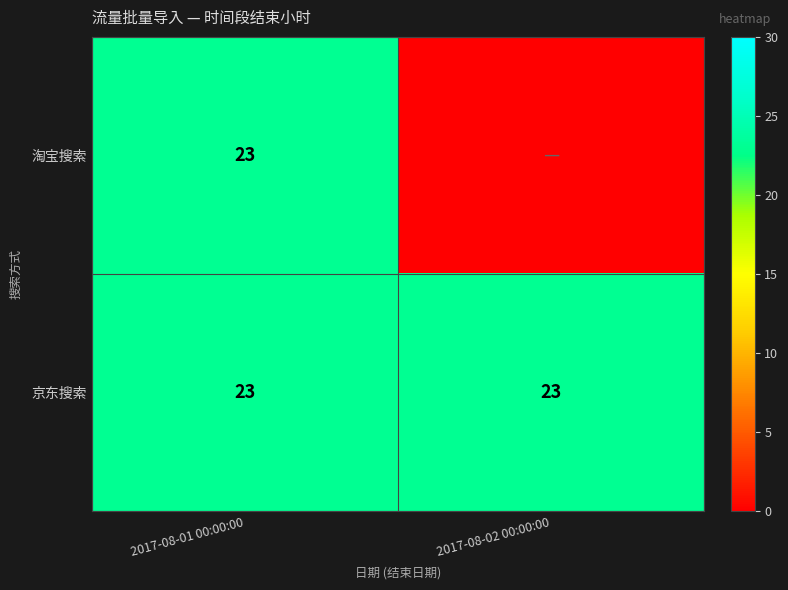

How many categories are shown in the chart?

2